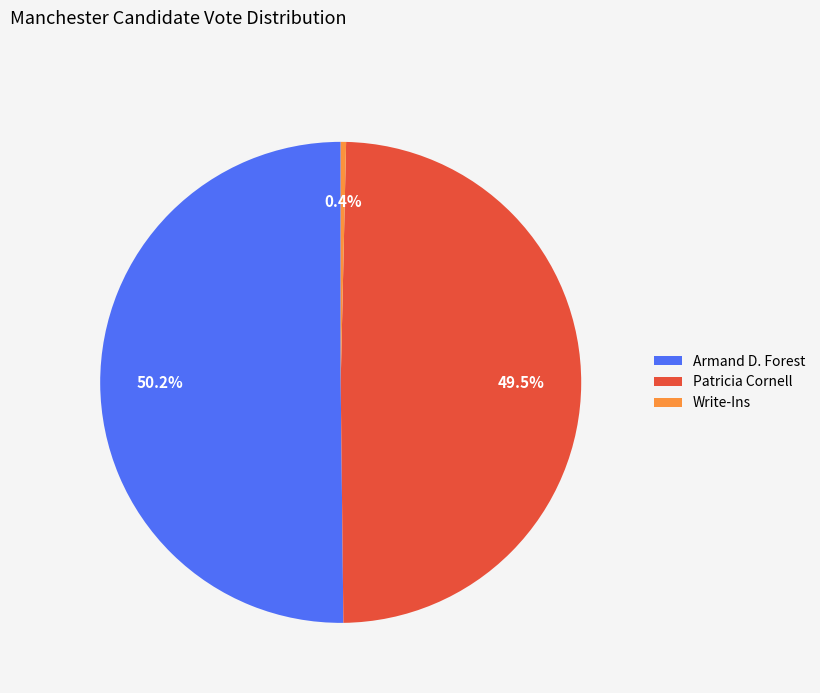

What percentage is NOT represented by Write-Ins?

99.6%